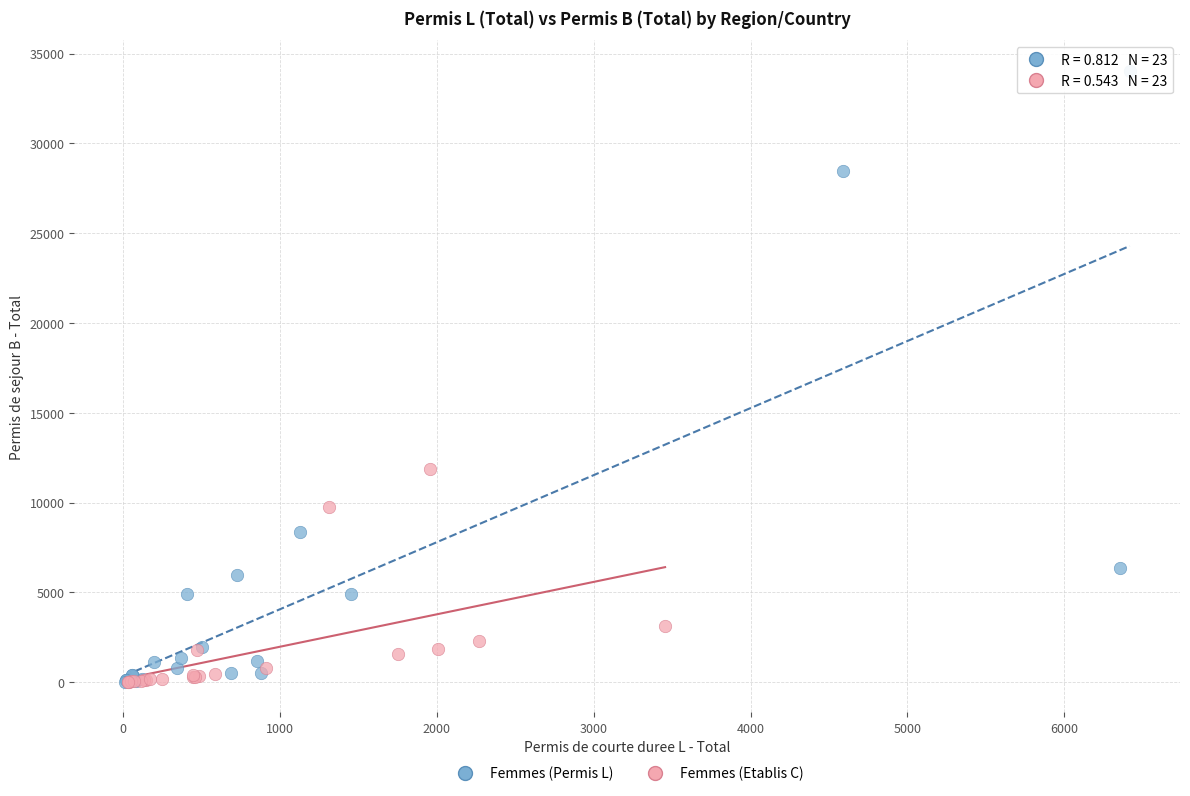

Which series has the widest spread of Y values?

Femmes (Permis L)